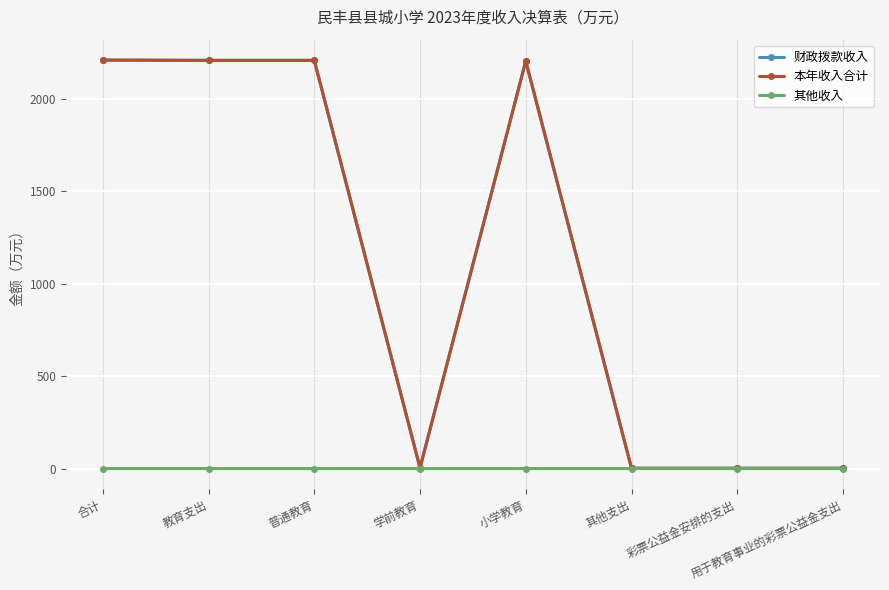

Does the chart display data point markers on the line(s)?

Yes